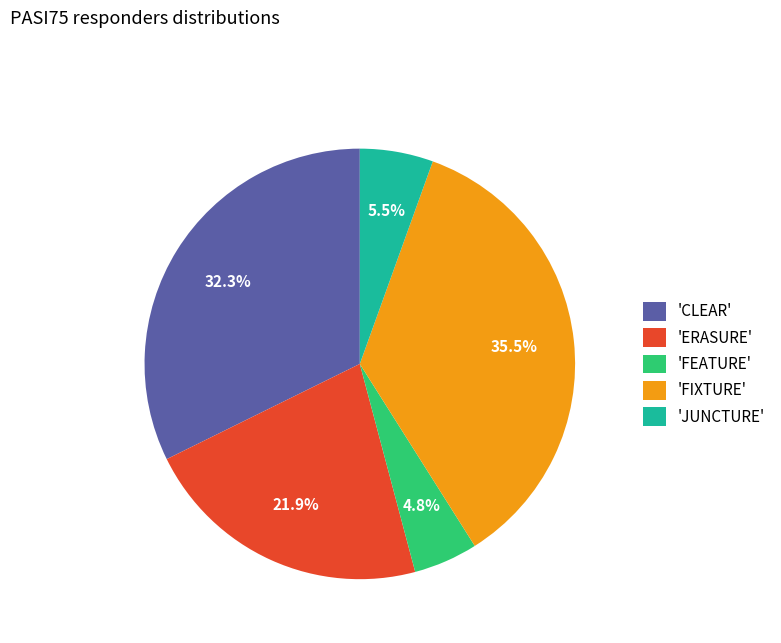

Do 'ERASURE' and 'JUNCTURE' together represent more than half of the pie?

No